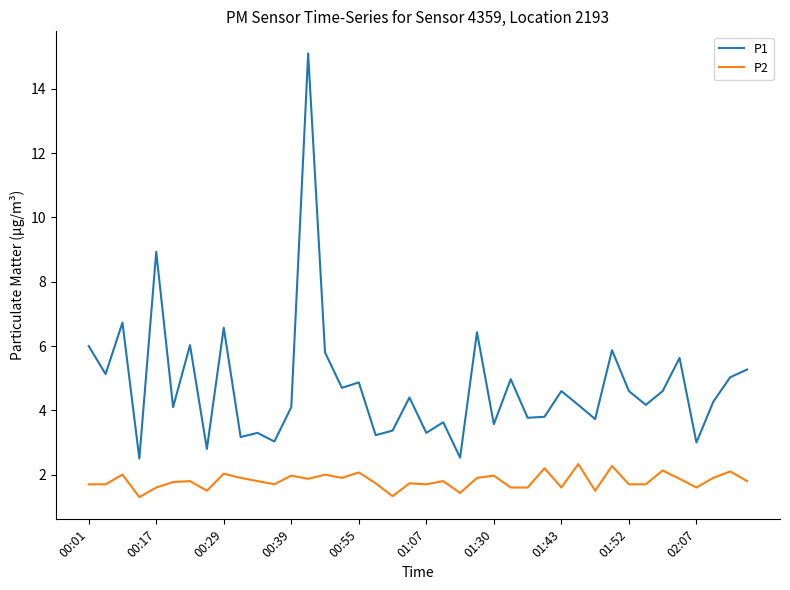

What is the lowest value of the P1 series?

2.5